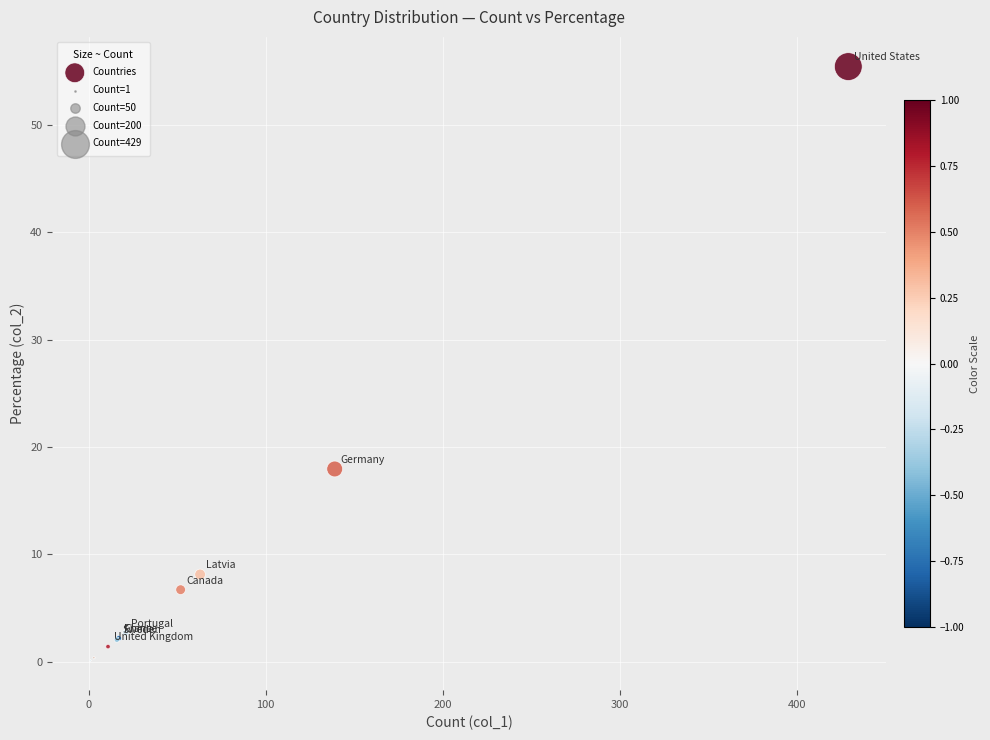

What Y value in the scatter plot is closest to 27?

18.0